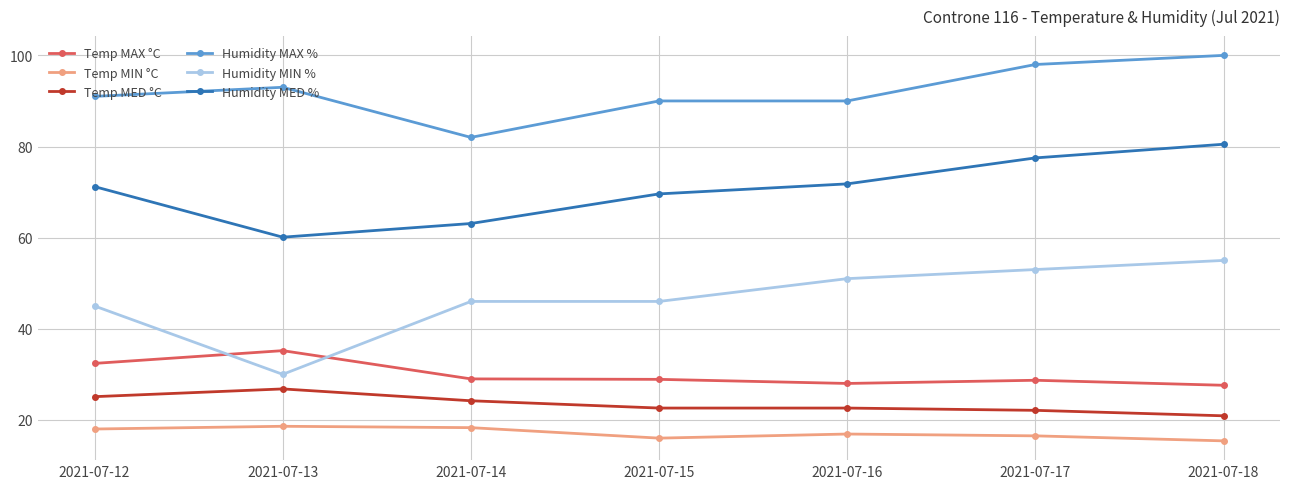

True or false: Humidity MIN % and Temp MIN °C intersect in this chart.

False